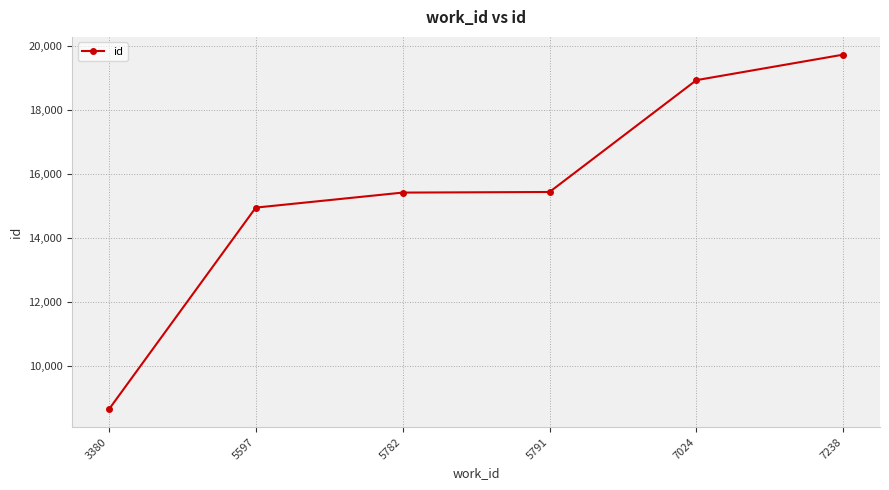

Is it true that the value at 3380 is 13896?

False